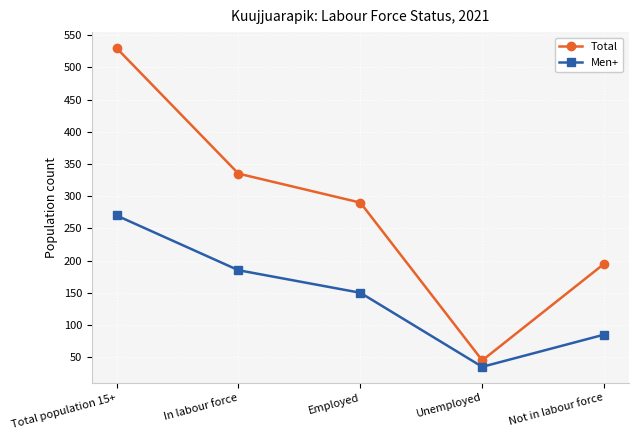

True or false: Total has a value of 176 at Total population 15+.

False